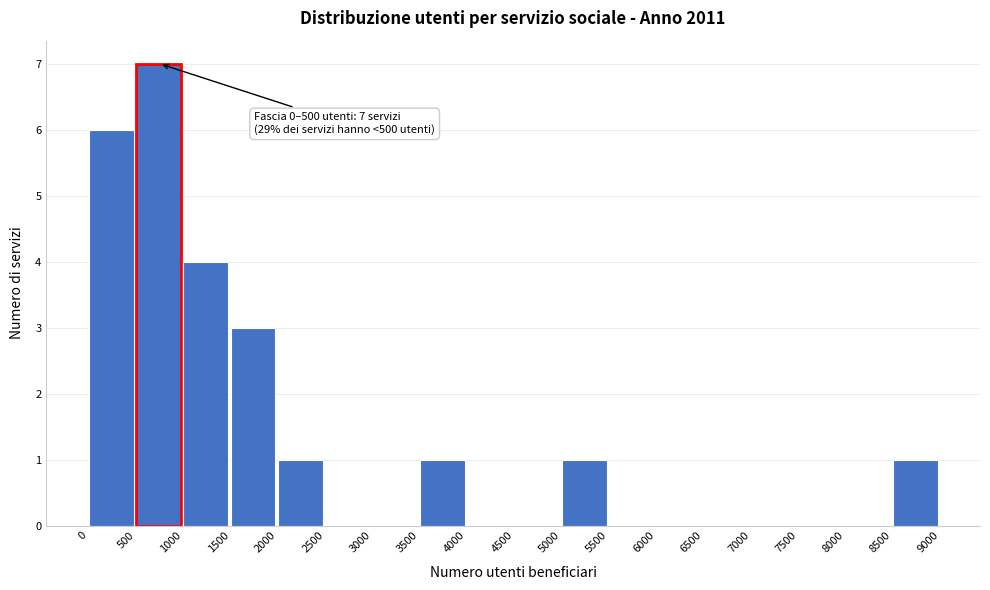

Which range on the x-axis has the tallest bar?

500 to 1000